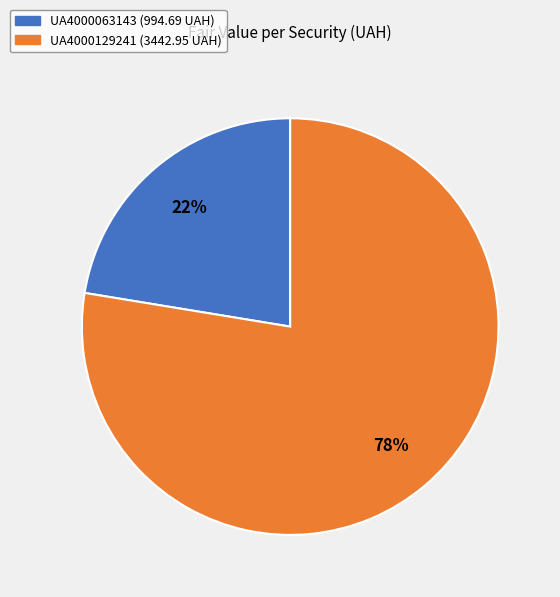

Is it true that UA4000063143 is 22% of the pie?

True